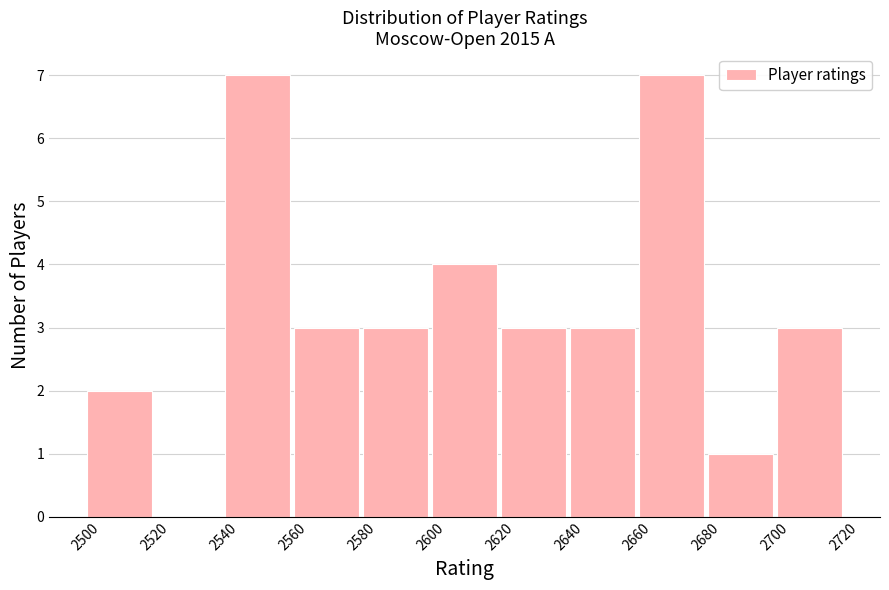

How tall is the bar that spans 2640 to 2660 on the x-axis? The values are not printed on the chart, so give them approximately, as read against the axis.

3